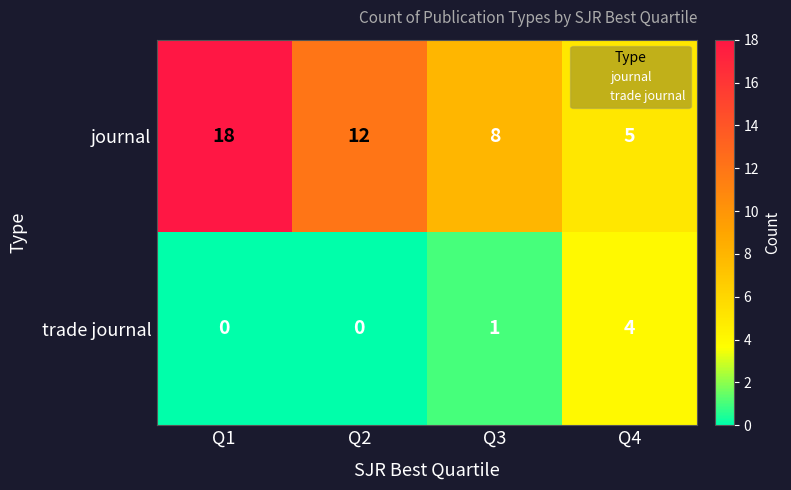

What is the maximum value shown in the chart?

18